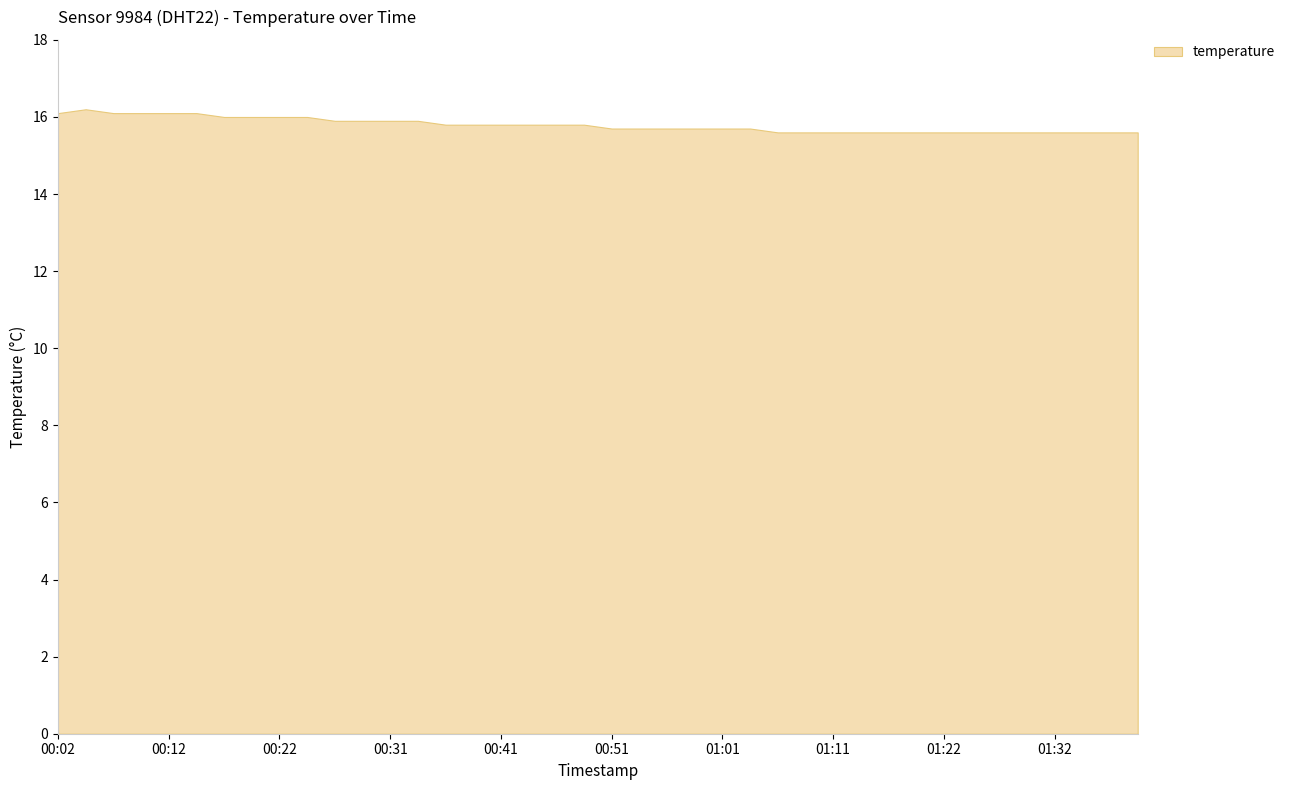

What is the value of the 21st point from the left?

15.7